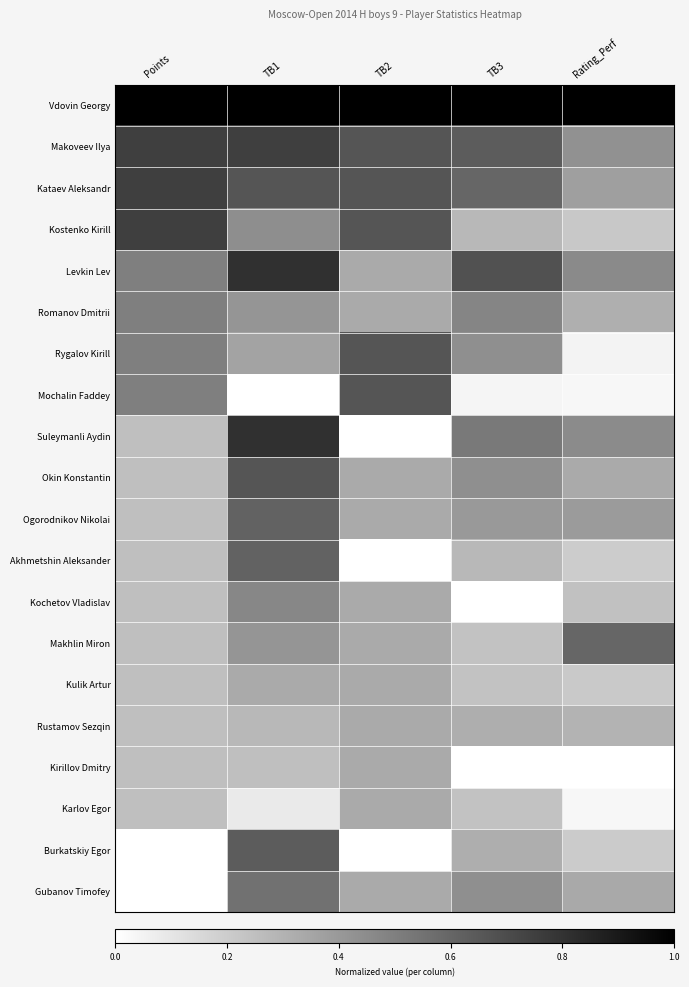

Which series has the largest total across all categories?

Vdovin Georgy